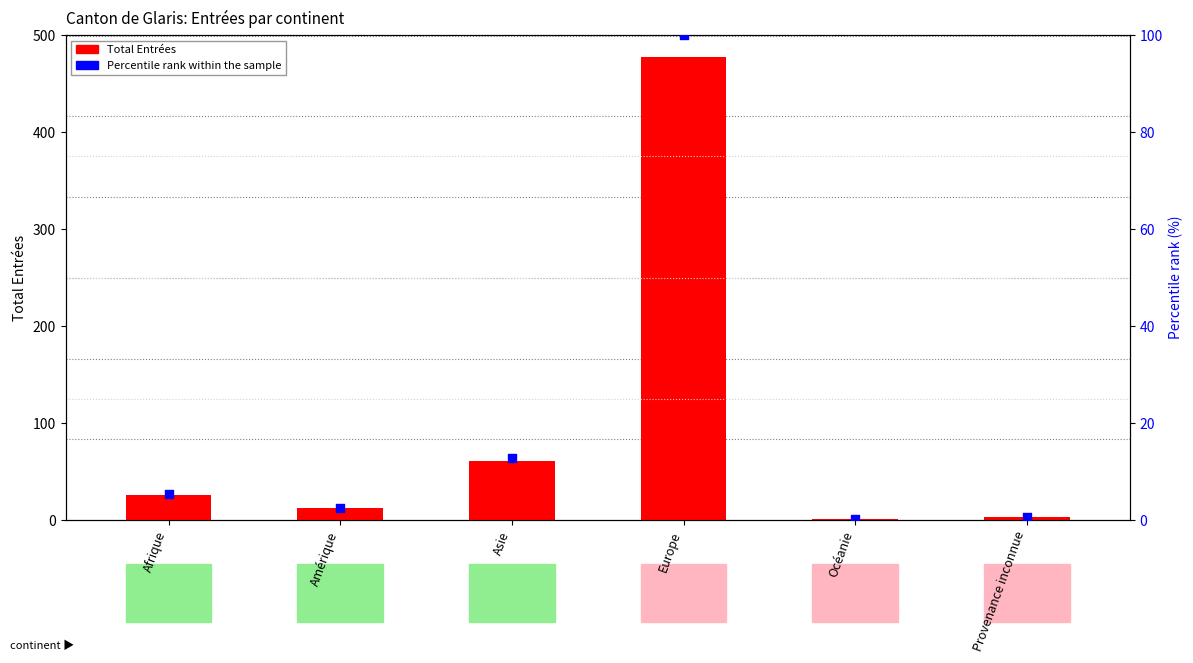

Which series contains the highest Y value?

Total Entrées